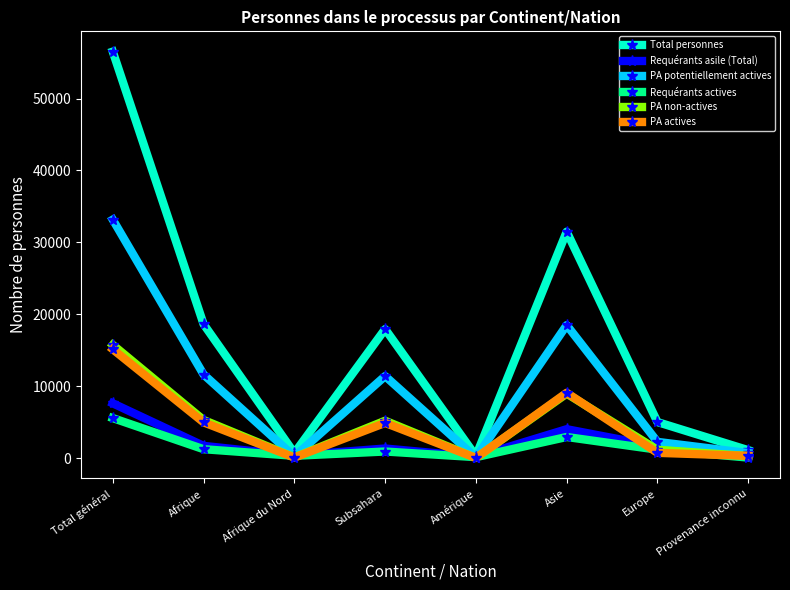

Is the value of Requérants asile (Total) at Amérique greater than the value of PA non-actives at Asie?

No